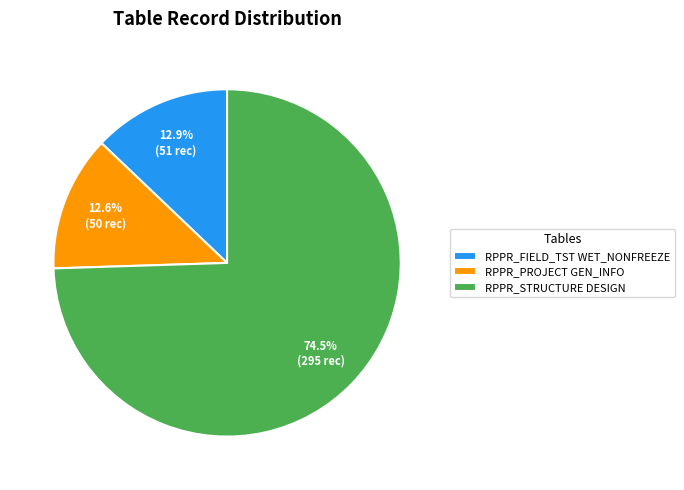

How many segments does this pie chart have?

3